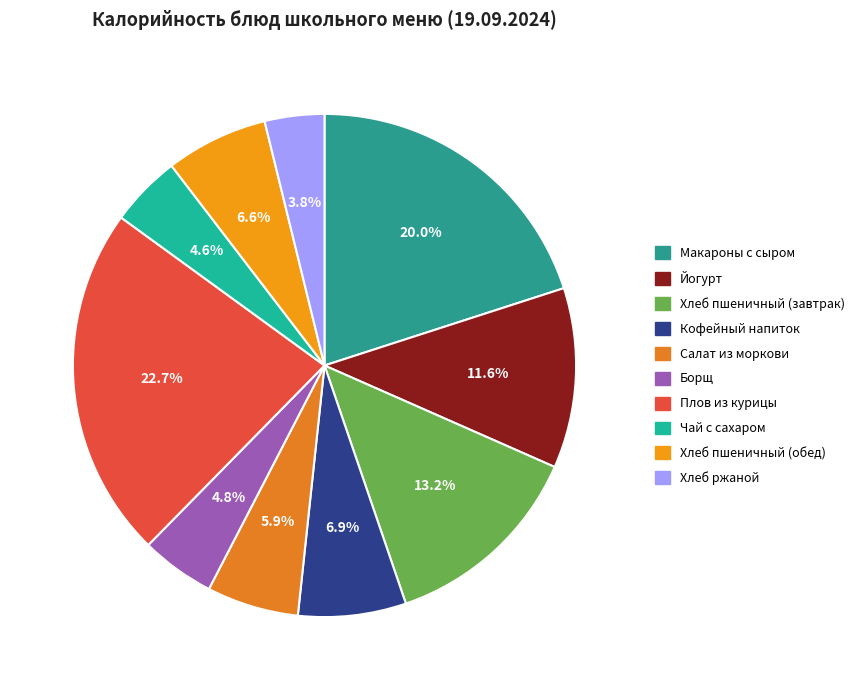

To the nearest percent, what is the difference between the largest and smallest slice percentages?

19%